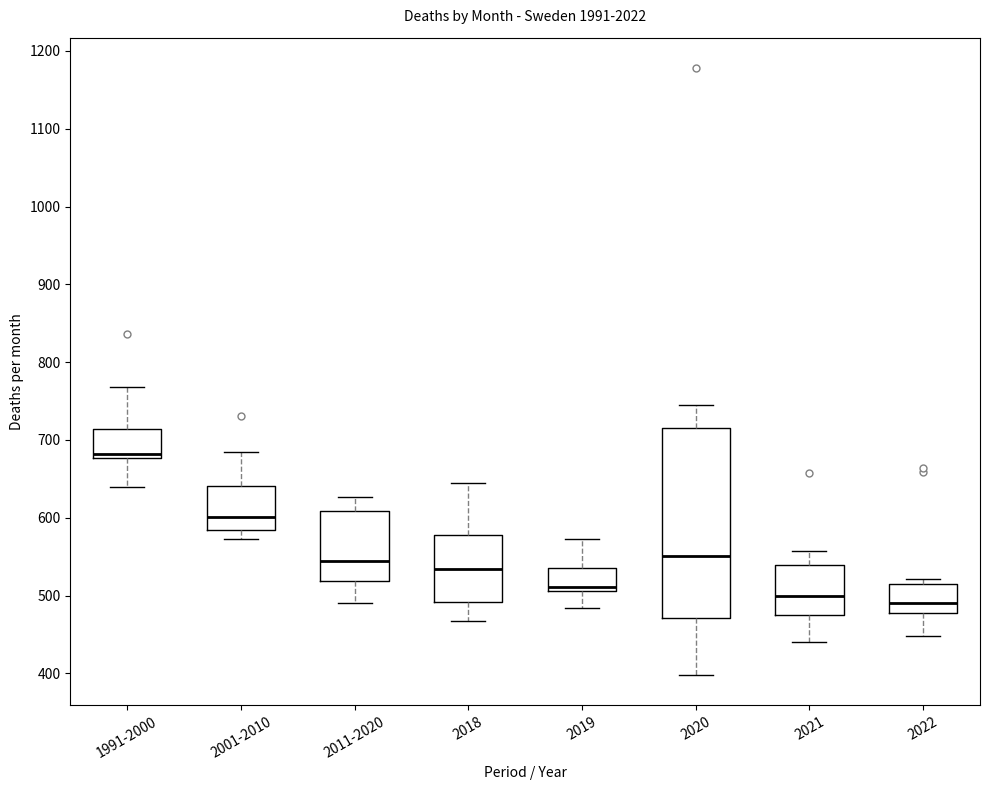

Where is the lower edge of the box for 2018 on the y-axis? The values are not printed on the chart, so give them approximately, as read against the axis.

490